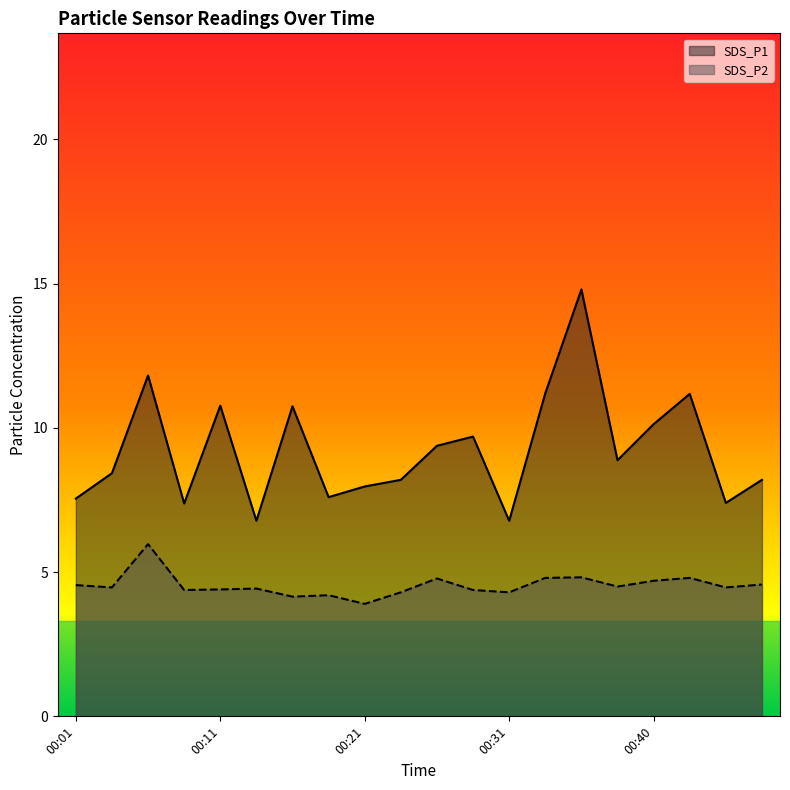

What is the smallest value displayed?

3.9